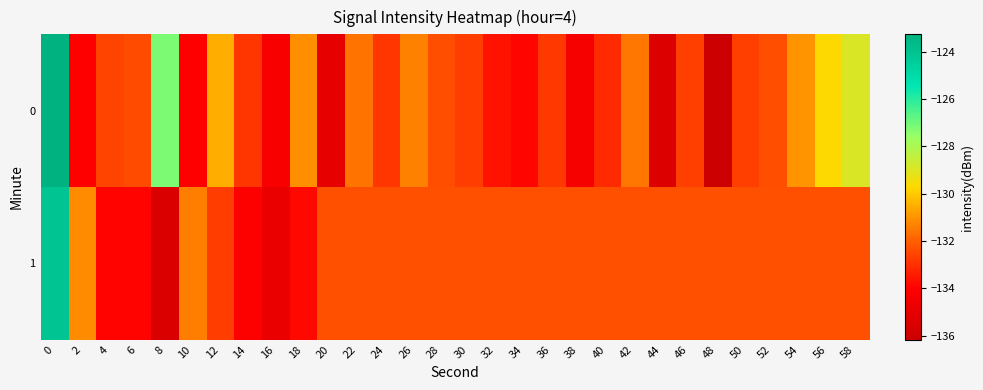

Reading right to left, transcribe all the data shown in this chart.

0: 58=-128.9	56=-129.7	54=-131.0	52=-132.4	50=-132.7	48=-136.2	46=-132.7	44=-135.4	42=-131.6	40=-133.1	38=-134.4	36=-132.8	34=-133.9	32=-133.6	30=-132.7	28=-132.3	26=-131.4	24=-132.9	22=-131.6	20=-135.0	18=-131.1	16=-134.2	14=-132.8	12=-130.5	10=-134.0	8=-127.2	6=-132.4	4=-132.6	2=-134.0	0=-123.3
1: 58=-132.3	56=-132.3	54=-132.3	52=-132.3	50=-132.3	48=-132.3	46=-132.3	44=-132.3	42=-132.3	40=-132.3	38=-132.3	36=-132.3	34=-132.3	32=-132.3	30=-132.3	28=-132.3	26=-132.3	24=-132.3	22=-132.3	20=-132.3	18=-133.8	16=-134.9	14=-134.1	12=-132.7	10=-131.4	8=-135.5	6=-133.9	4=-133.9	2=-131.1	0=-124.1